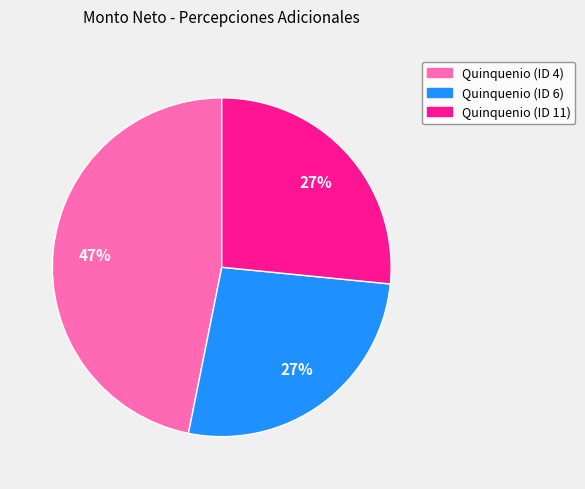

How many segments does this pie chart have?

3